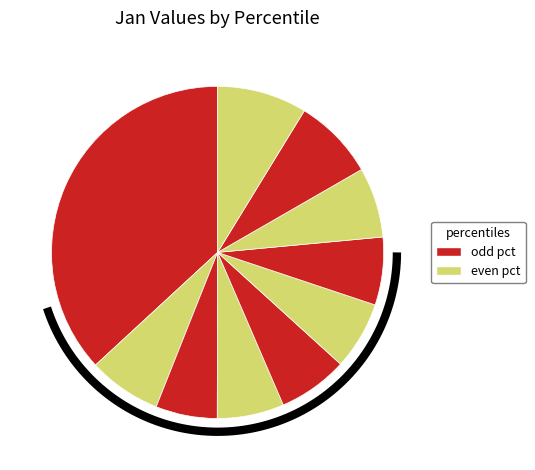

Does pct15 account for over 50% of the chart?

No